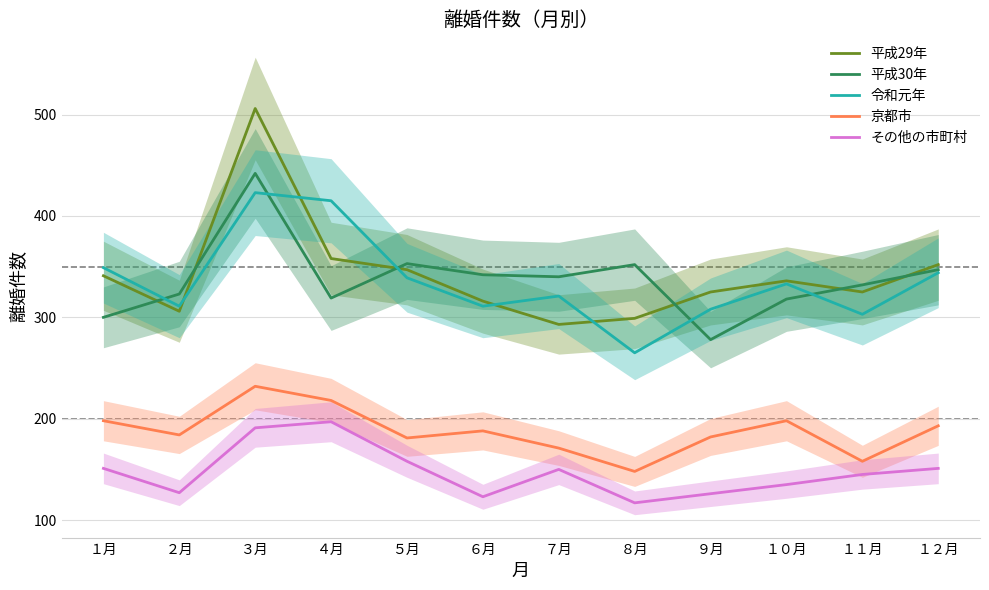

How many intersections are there between 平成30年 and 平成29年?

6